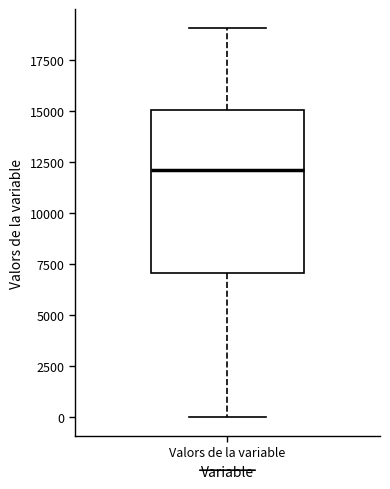

Where is the upper edge of the box for Valors de la variable on the y-axis? The values are not printed on the chart, so give them approximately, as read against the axis.

15000